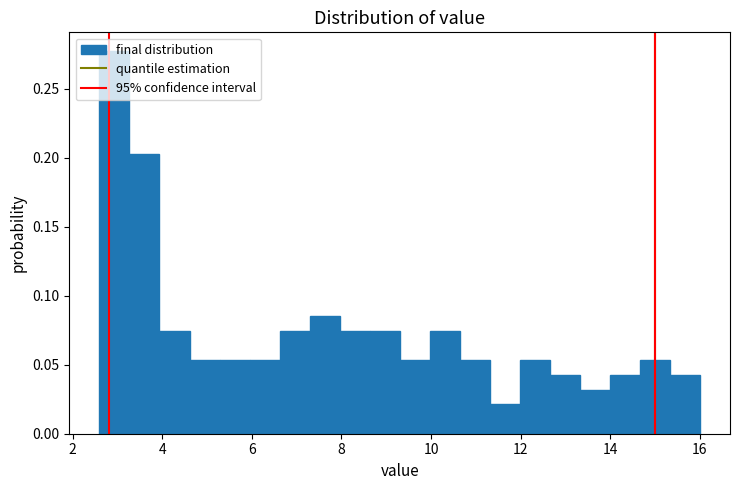

Read against the x-axis, roughly where is the centre of the tallest bar?

3.0